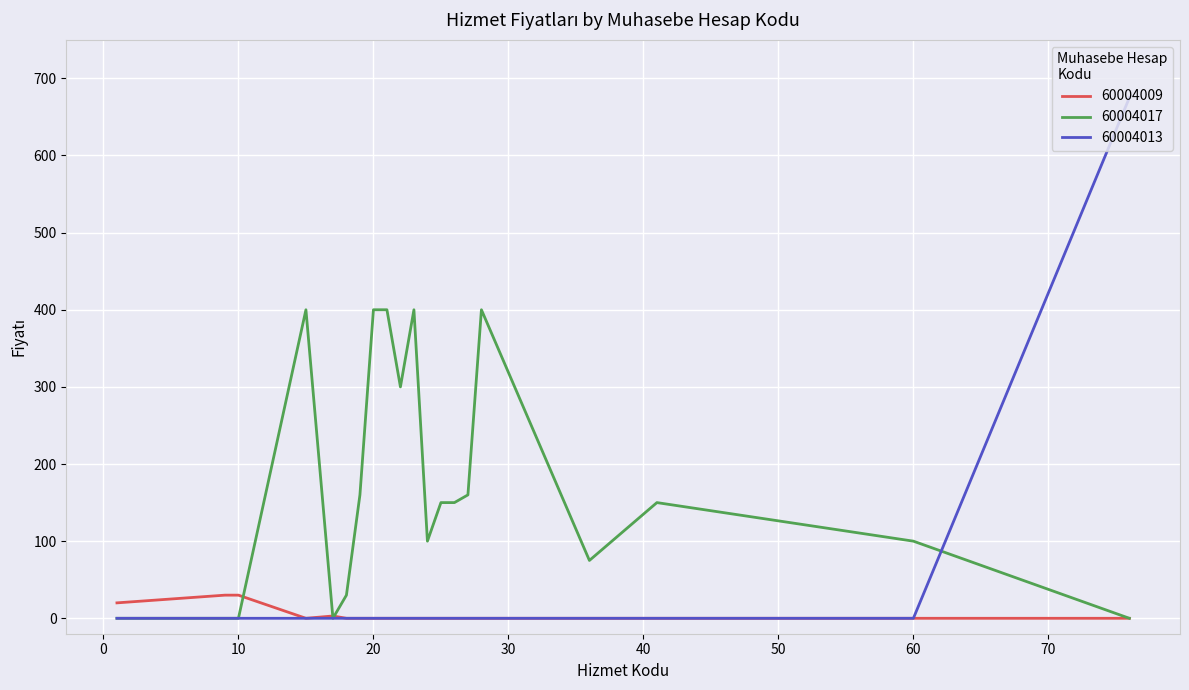

Which series has the largest total across all categories?

60004017